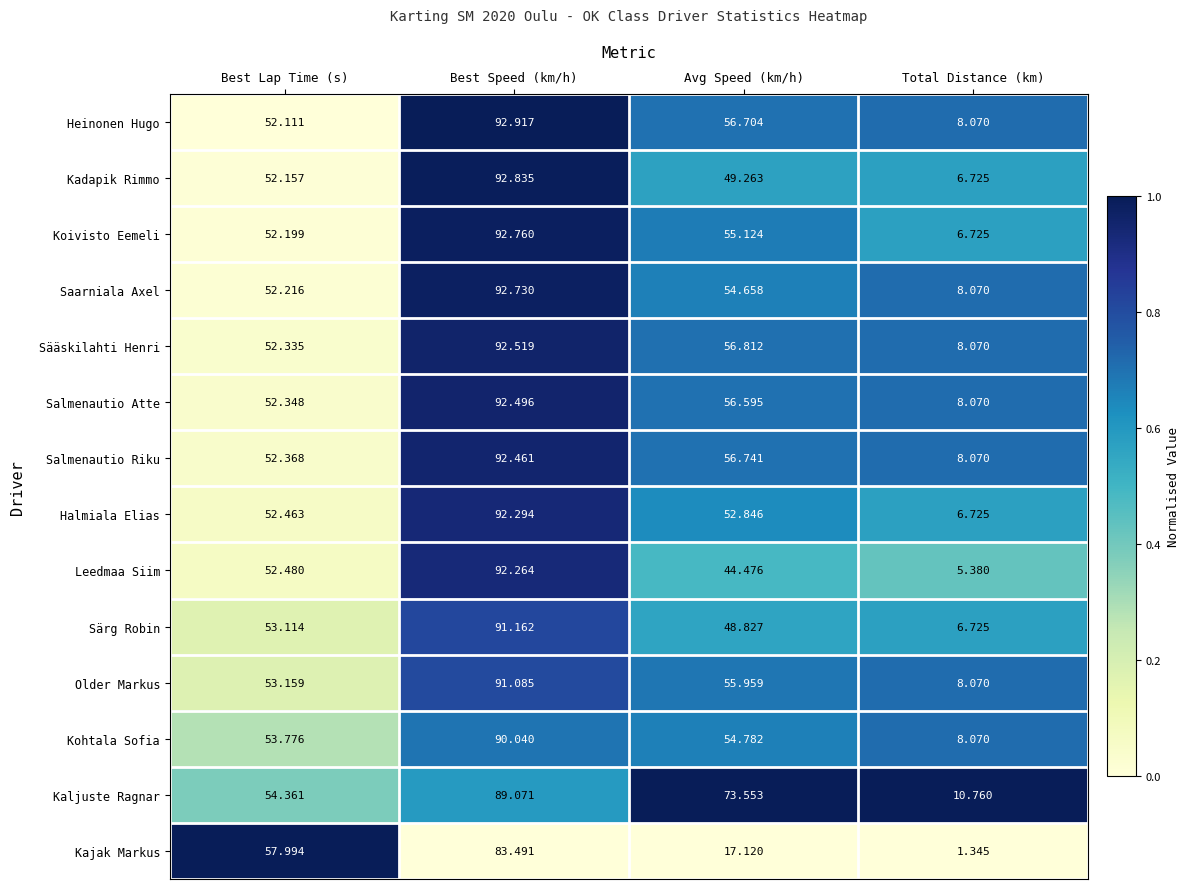

Which category has the highest value in the Salmenautio Riku series?

Best Speed (km/h)